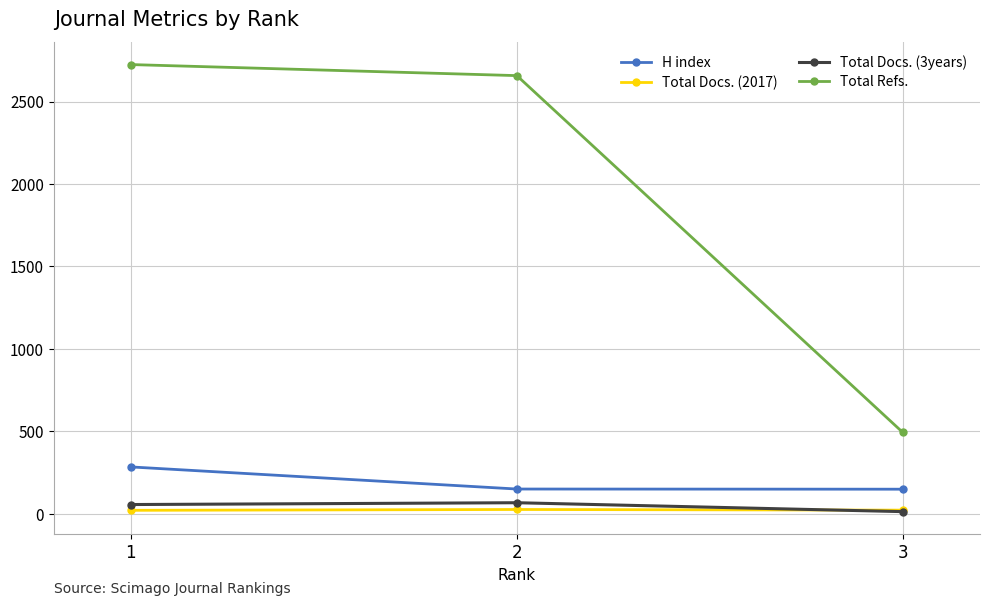

What is the average value of the H index series?

195